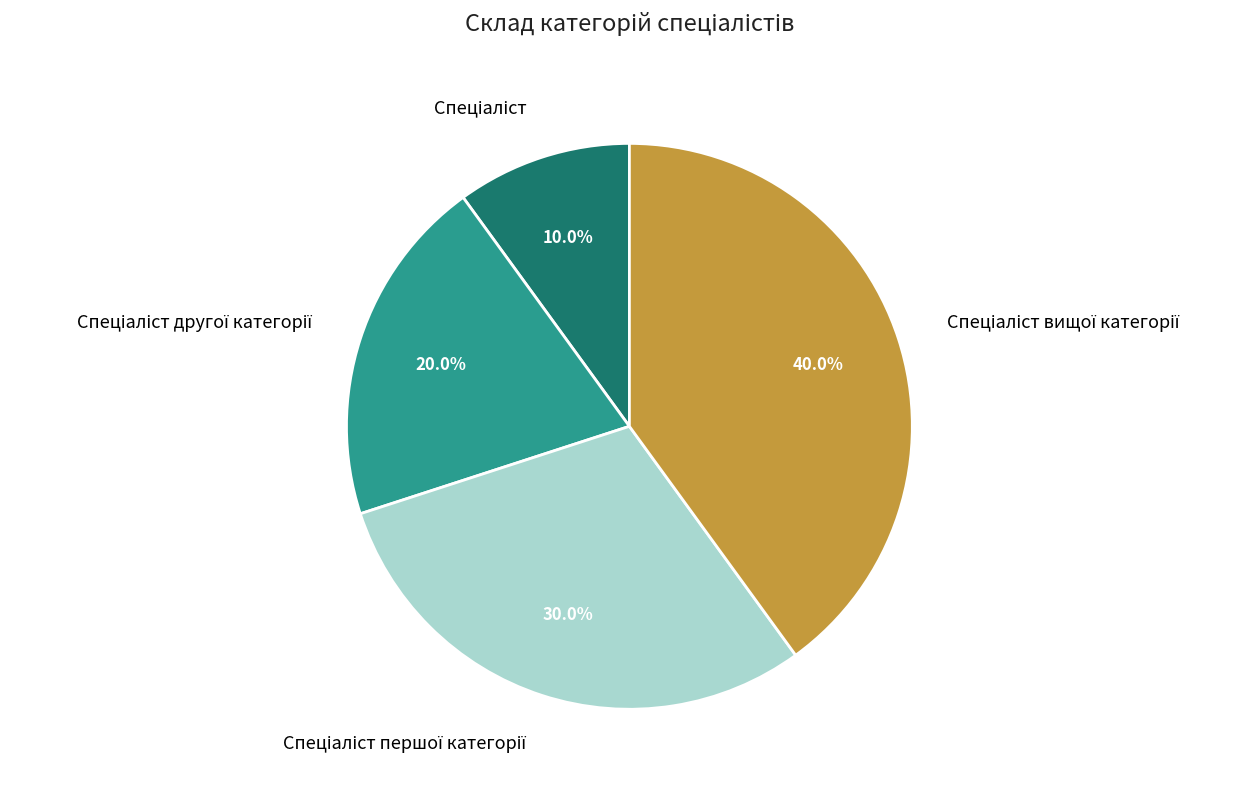

Is there a majority slice in this chart?

No